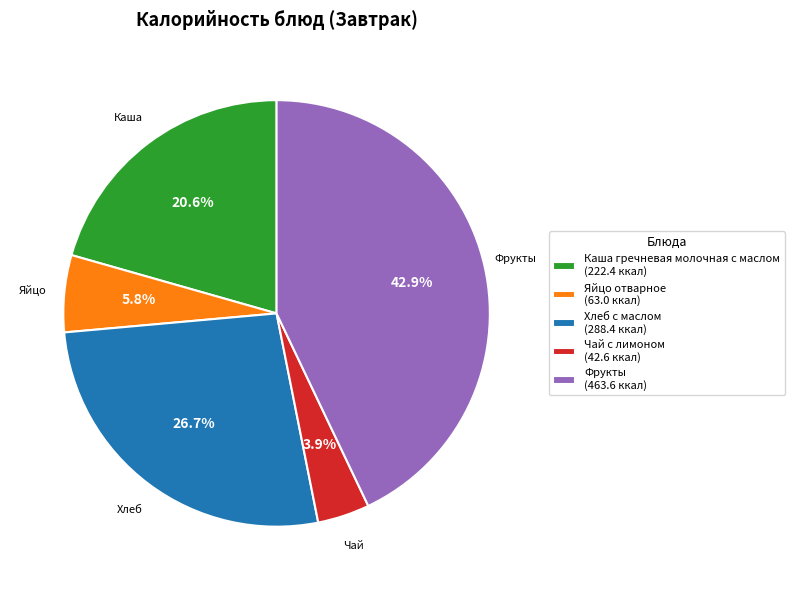

The Чай с лимоном slice represents 18% of the pie. True or false?

False